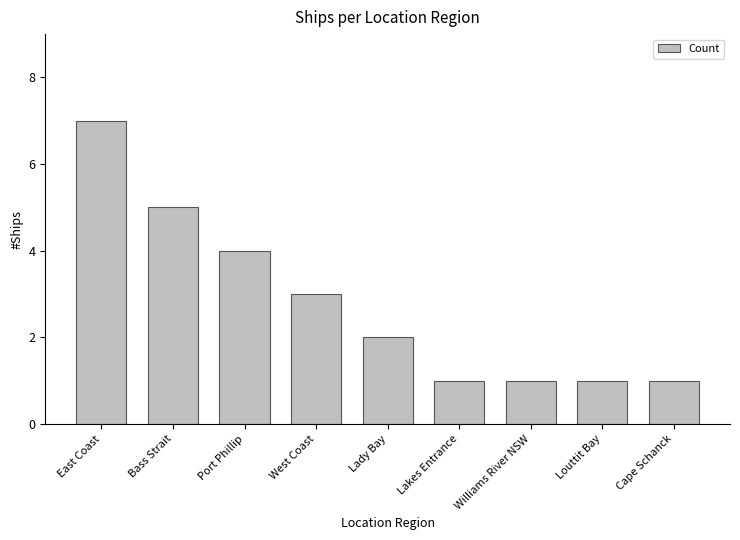

What is the average value?

3